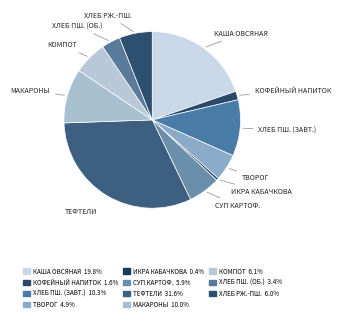

Count the number of slices in the pie.

11